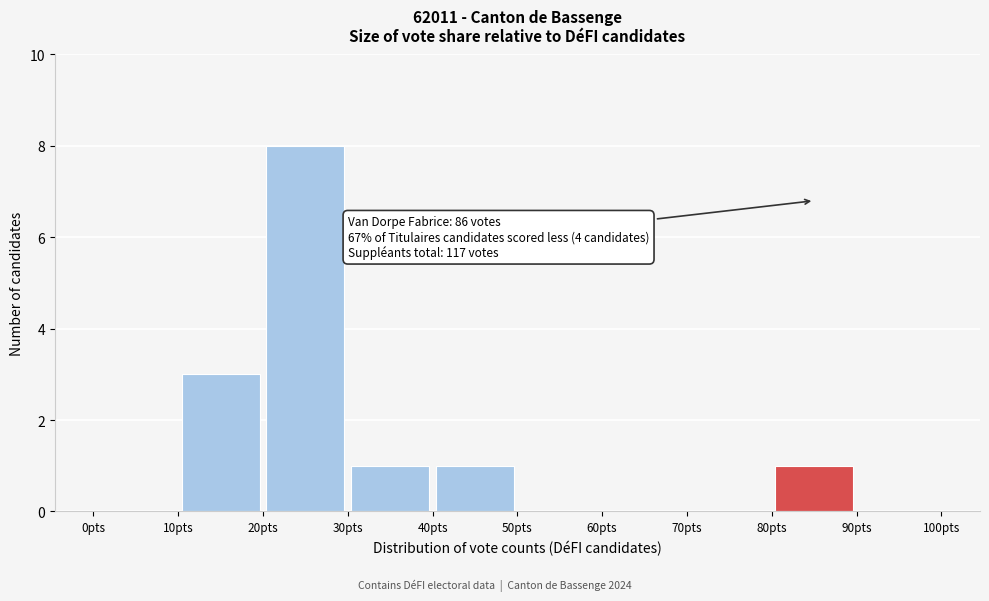

Over which range of the x-axis is the bar tallest?

20 to 30